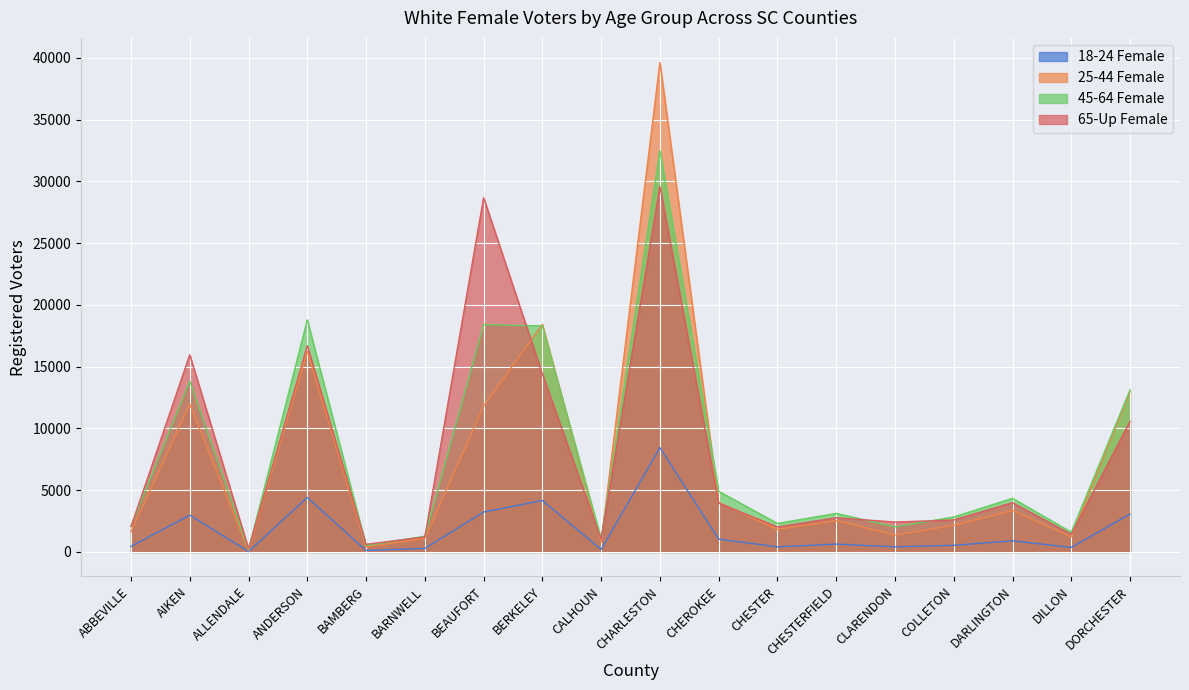

List the series in order of their peak value, highest first.

25-44 Female, 45-64 Female, 65-Up Female, 18-24 Female